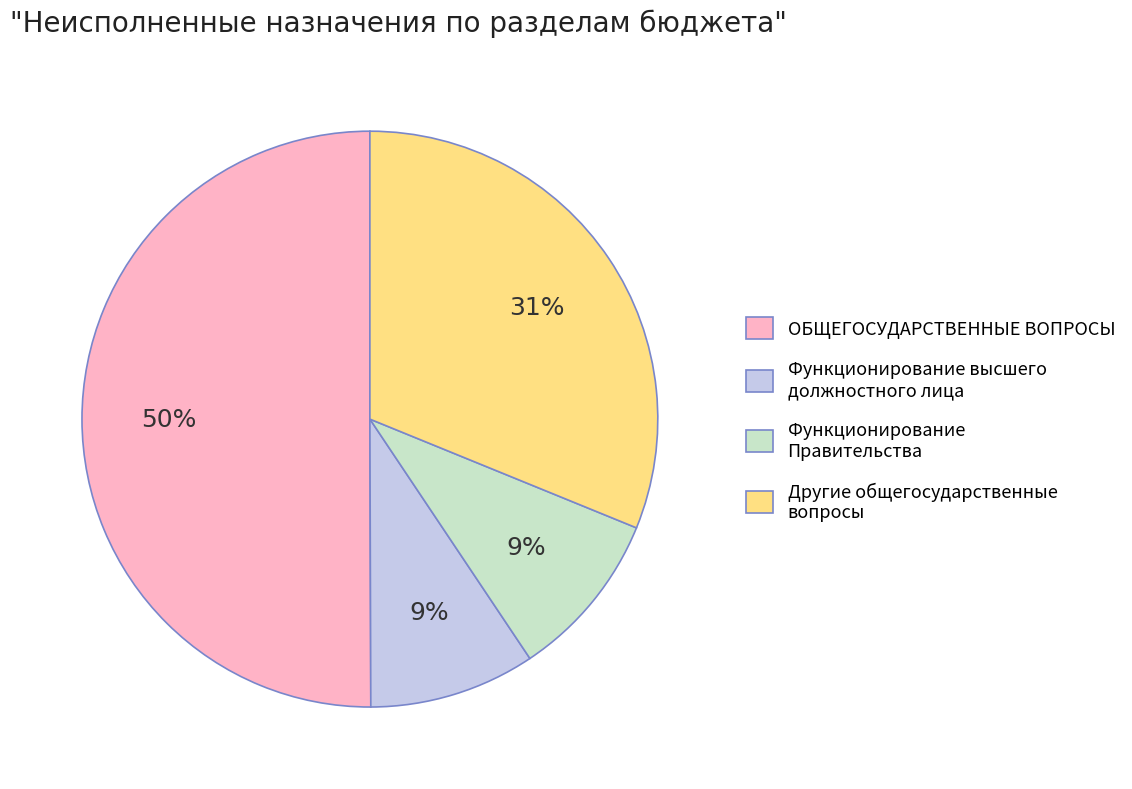

What percentage is the Другие общегосударственные вопросы slice, to the nearest percent?

31%